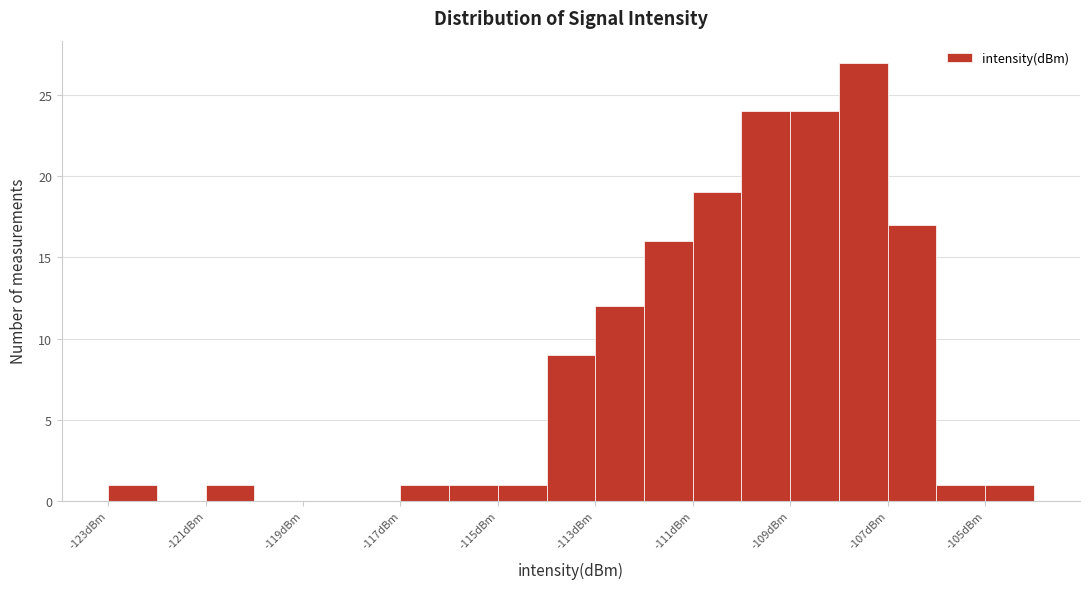

Reading left to right, list every bar in this chart as the range it spans on the x-axis followed by its height. The values are not printed on the chart, so give them approximately, as read against the axis.

-123 to -122: 1
-122 to -121: 0
-121 to -120: 1
-120 to -119: 0
-119 to -118: 0
-118 to -117: 0
-117 to -116: 1
-116 to -115: 1
-115 to -114: 1
-114 to -113: 9
-113 to -112: 12
-112 to -111: 16
-111 to -110: 19
-110 to -109: 24
-109 to -108: 24
-108 to -107: 27
-107 to -106: 17
-106 to -105: 1
-105 to -104: 1